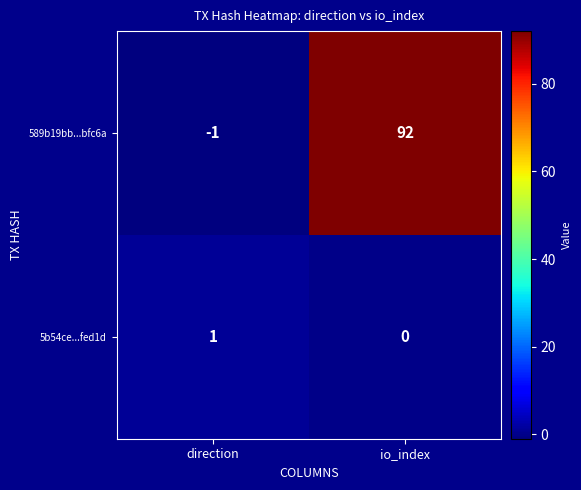

Read the 589b19bb...bfc6a value at io_index, to the nearest 10.

90